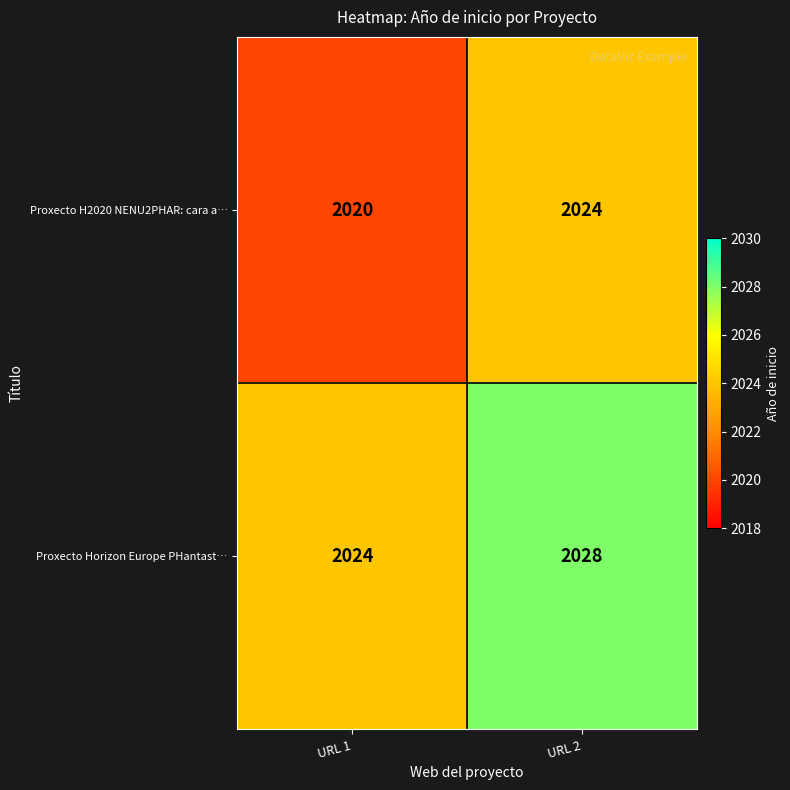

Rank the series by their maximum value, from lowest to highest.

Proxecto H2020 NENU2PHAR: cara a…, Proxecto Horizon Europe PHantast…